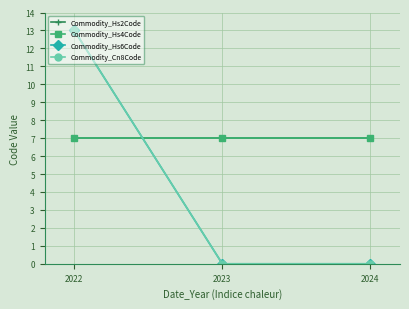

Is this an area chart (filled region under the line)?

No